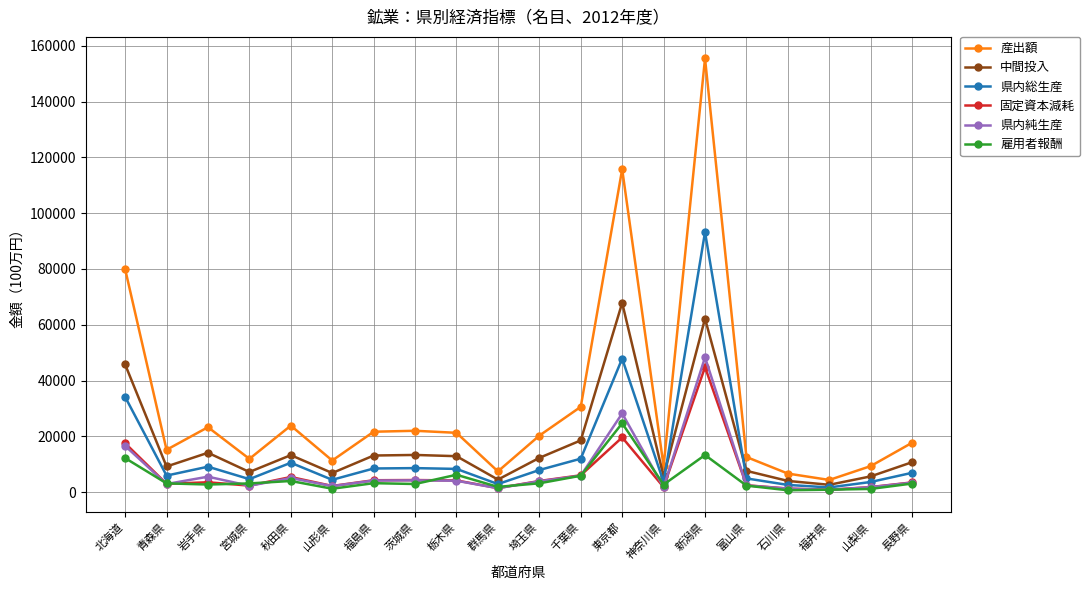

True or false: 県内総生産 and 中間投入 intersect in this chart.

True